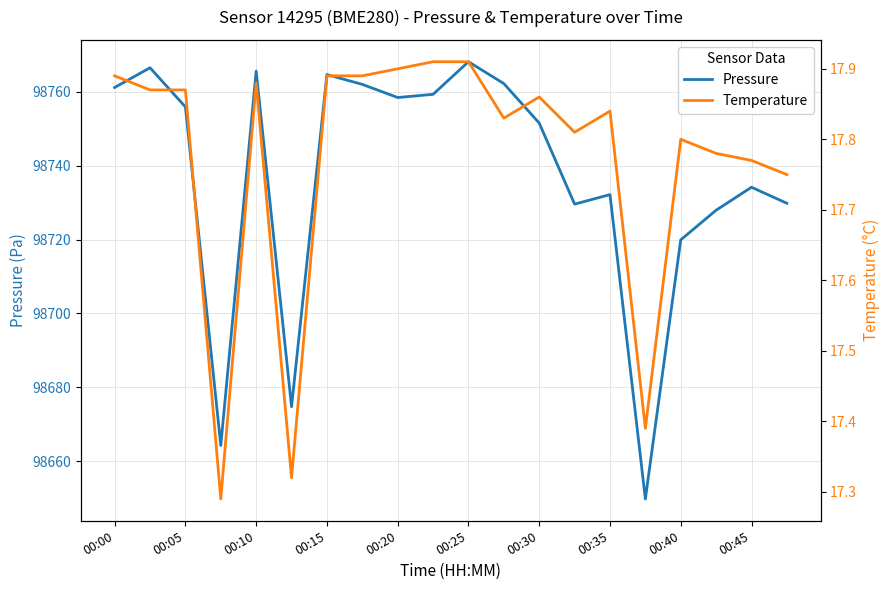

The value of Pressure at 00:20 is 98758.4. True or false?

True